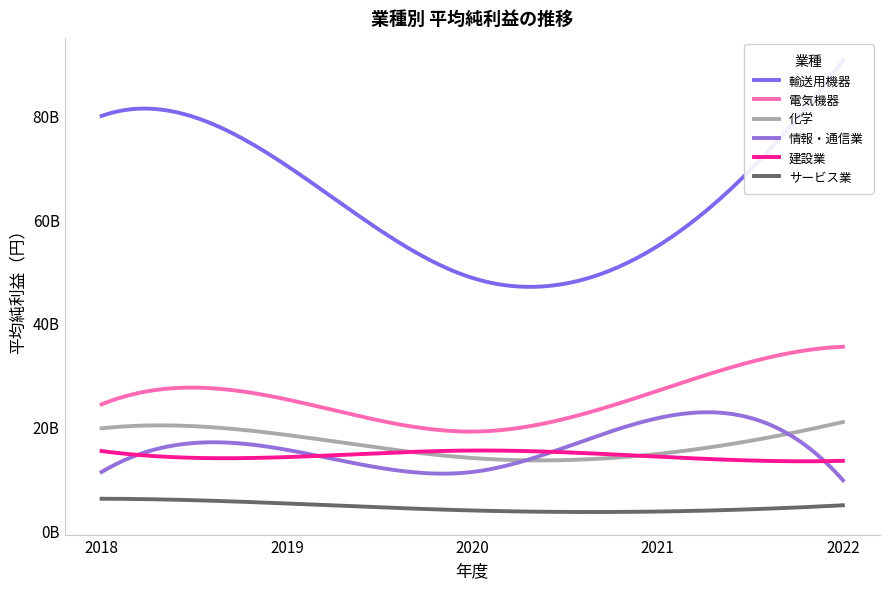

In 情報・通信業, how many points are lower than both neighbors (excluding endpoints)?

1